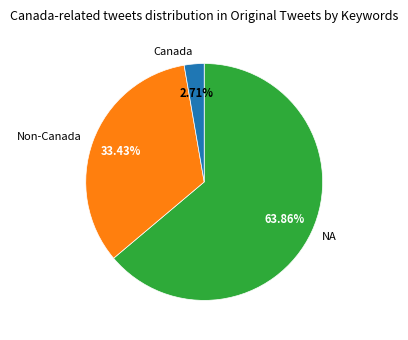

Is there a majority slice in this chart?

Yes